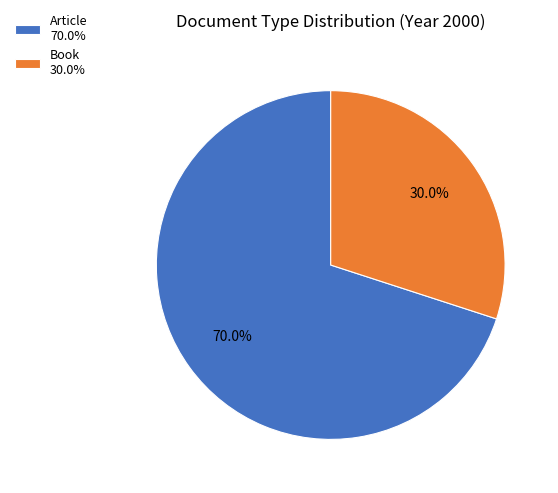

Which slice is the largest?

Article